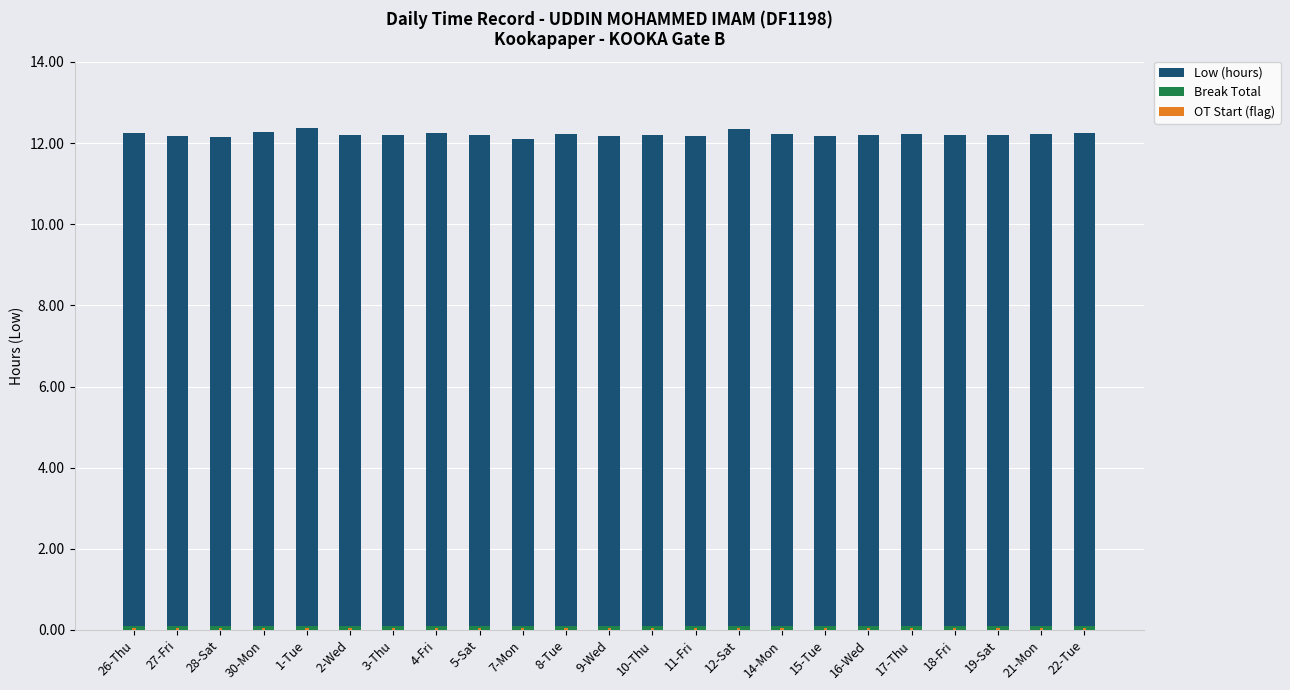

What is the value of the Break Total bar at the 16th from the left?

0.1